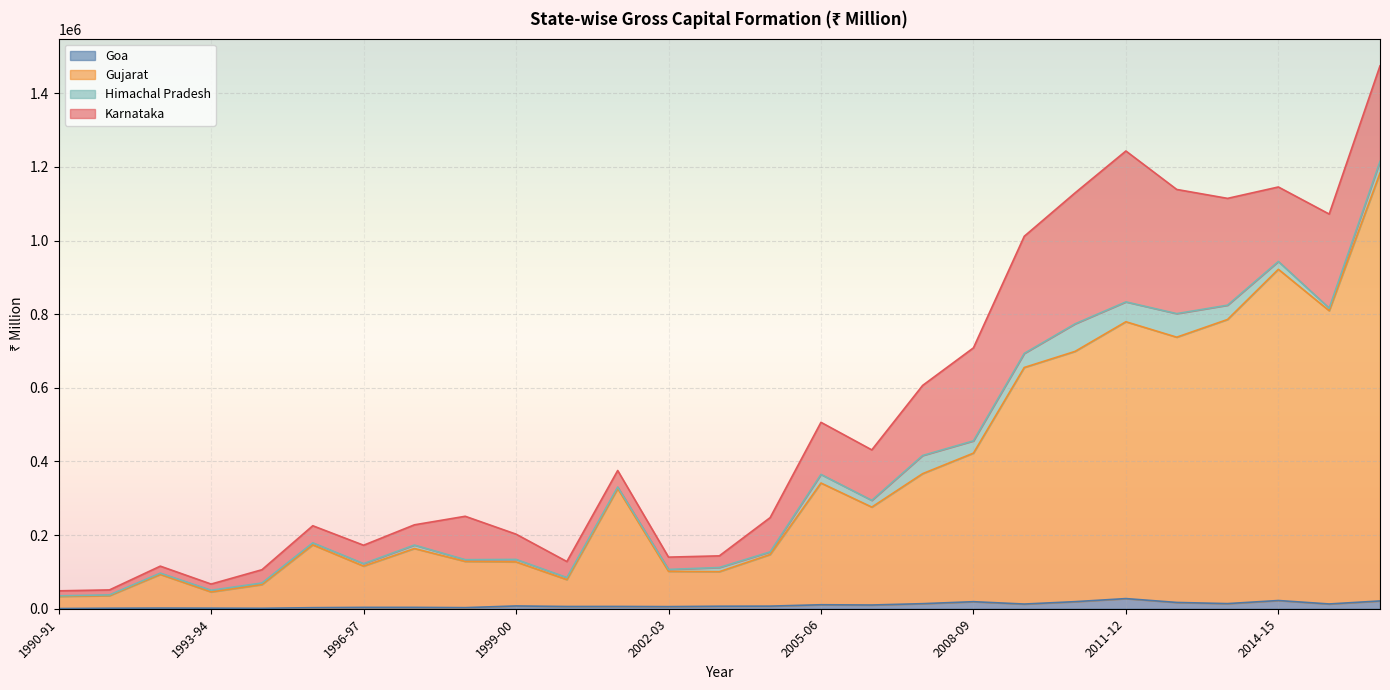

What is the maximum value shown in the chart?

1183390.2